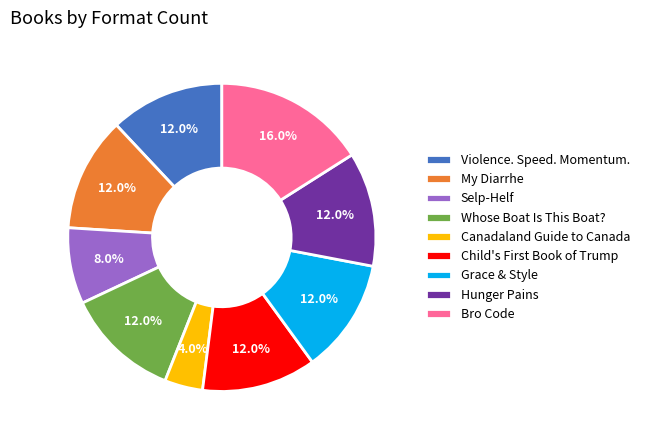

To the nearest percent, what percentage of the pie is My Diarrhe?

12%